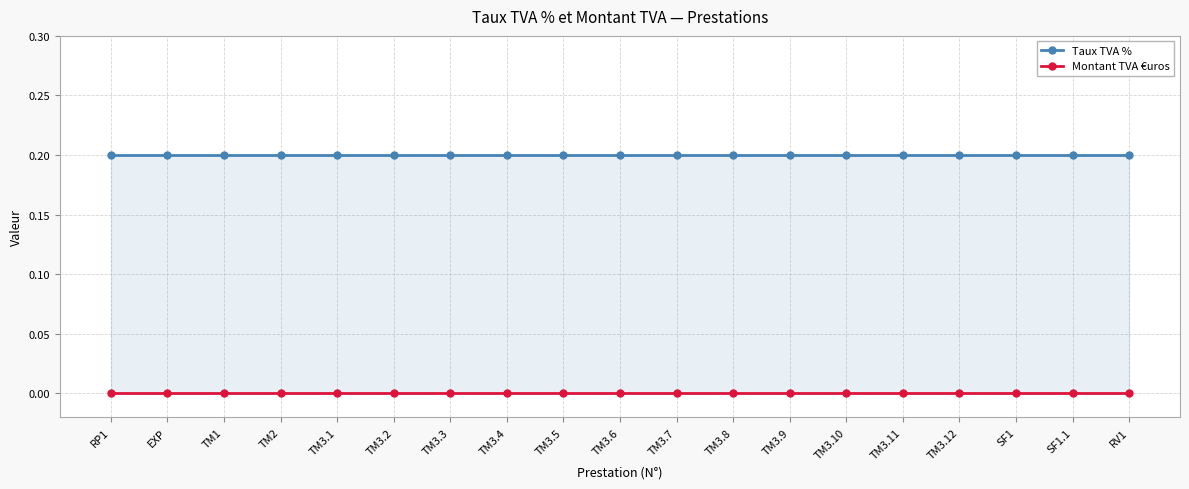

Reading right to left, list all the values displayed in this chart.

Taux TVA %: 0.2	0.2	0.2	0.2	0.2	0.2	0.2	0.2	0.2	0.2	0.2	0.2	0.2	0.2	0.2	0.2	0.2	0.2	0.2
Montant TVA €uros: 0.0	0.0	0.0	0.0	0.0	0.0	0.0	0.0	0.0	0.0	0.0	0.0	0.0	0.0	0.0	0.0	0.0	0.0	0.0